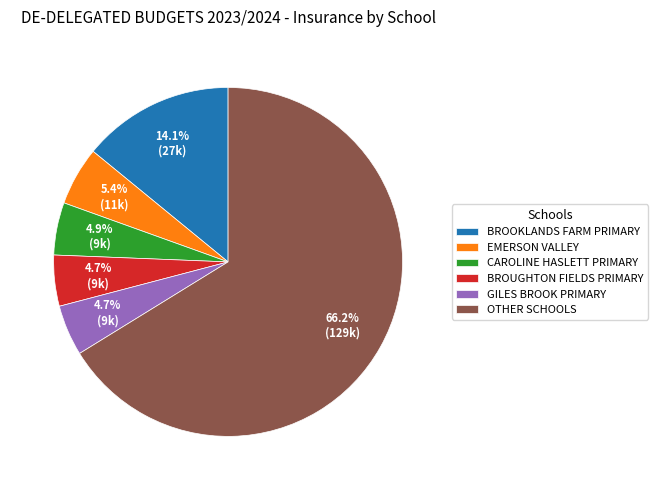

How many segments does this pie chart have?

6